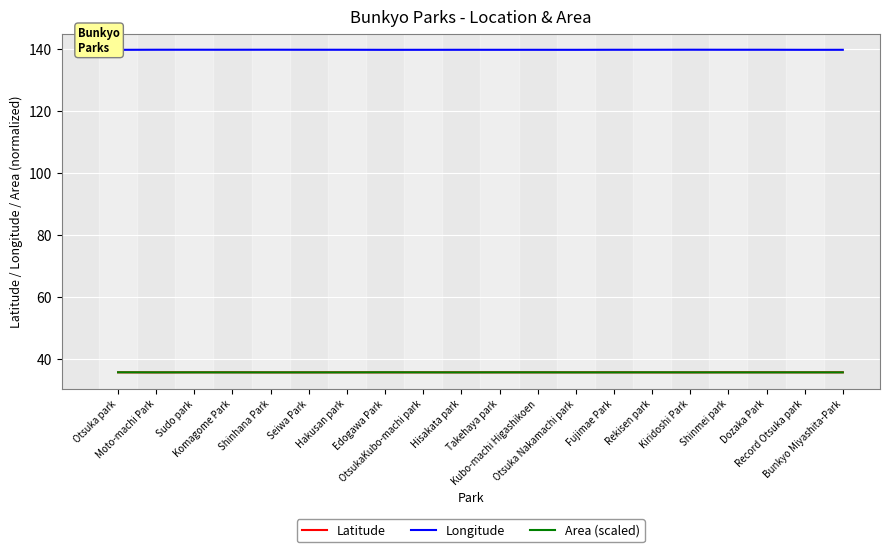

What is the sum of all Latitude values?

714.4